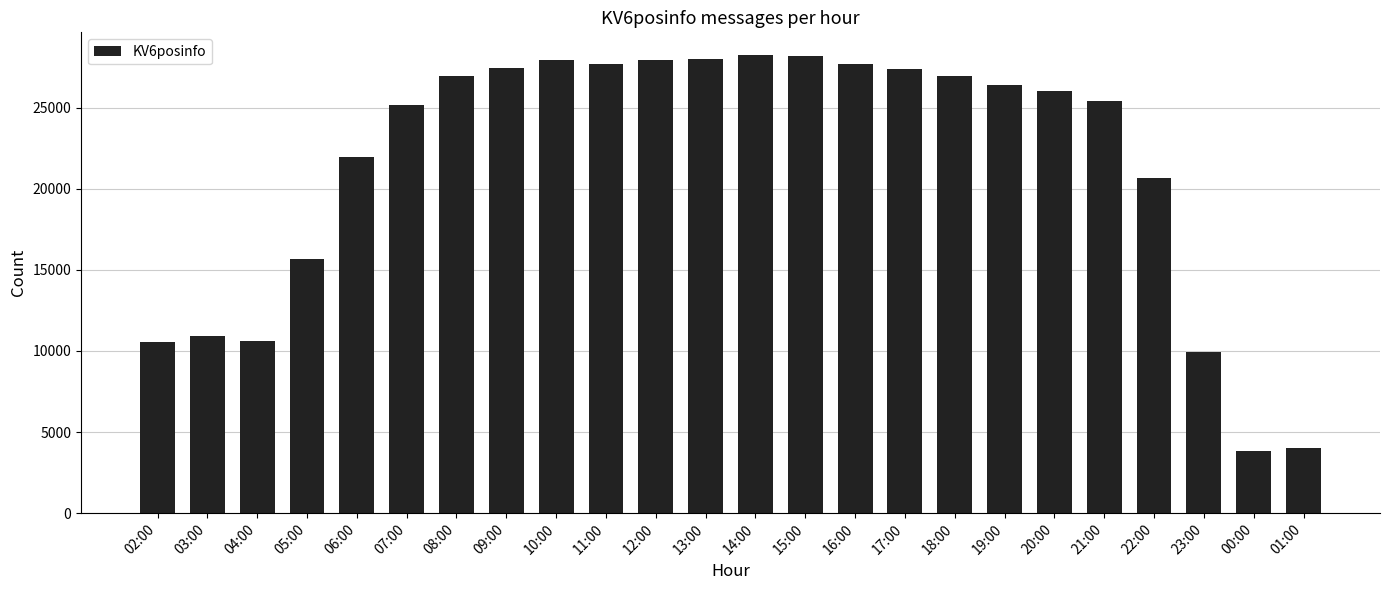

What is the average value?

21481